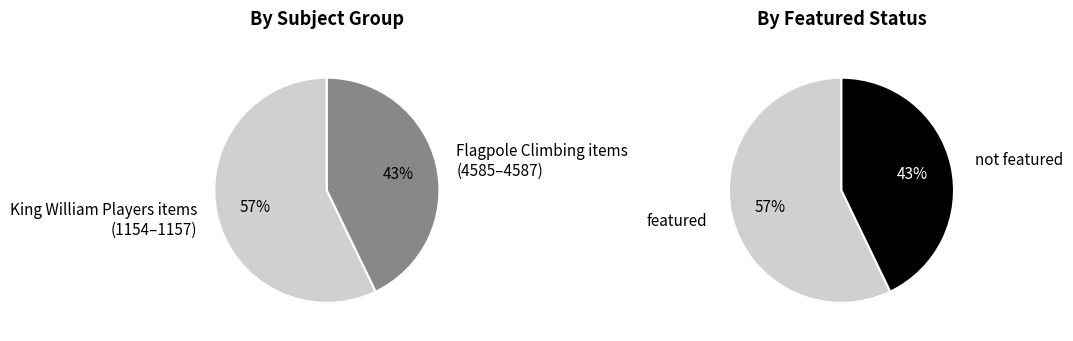

The 1156 slice represents 3% of the pie. True or false?

False